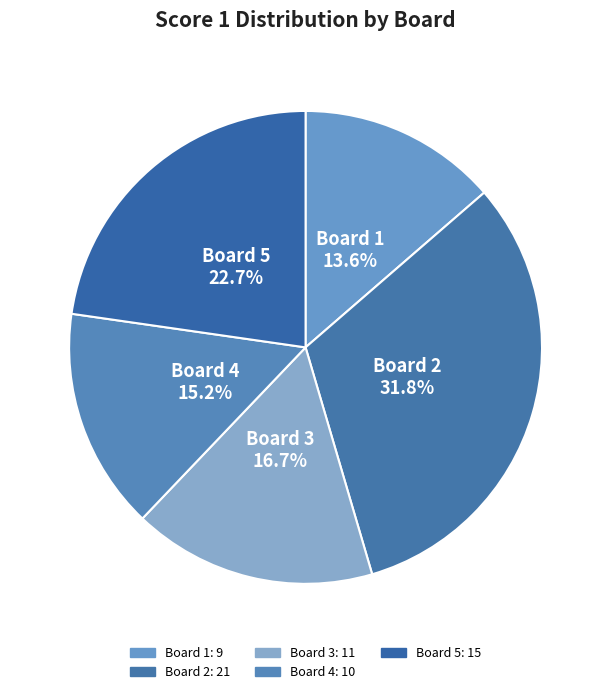

Is there any slice that represents more than half of the pie?

No